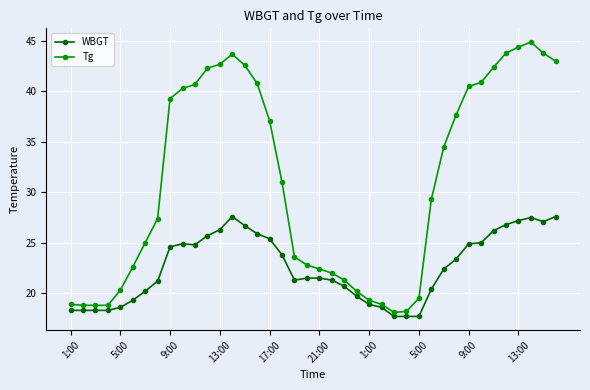

True or false: Tg and WBGT intersect in this chart.

False